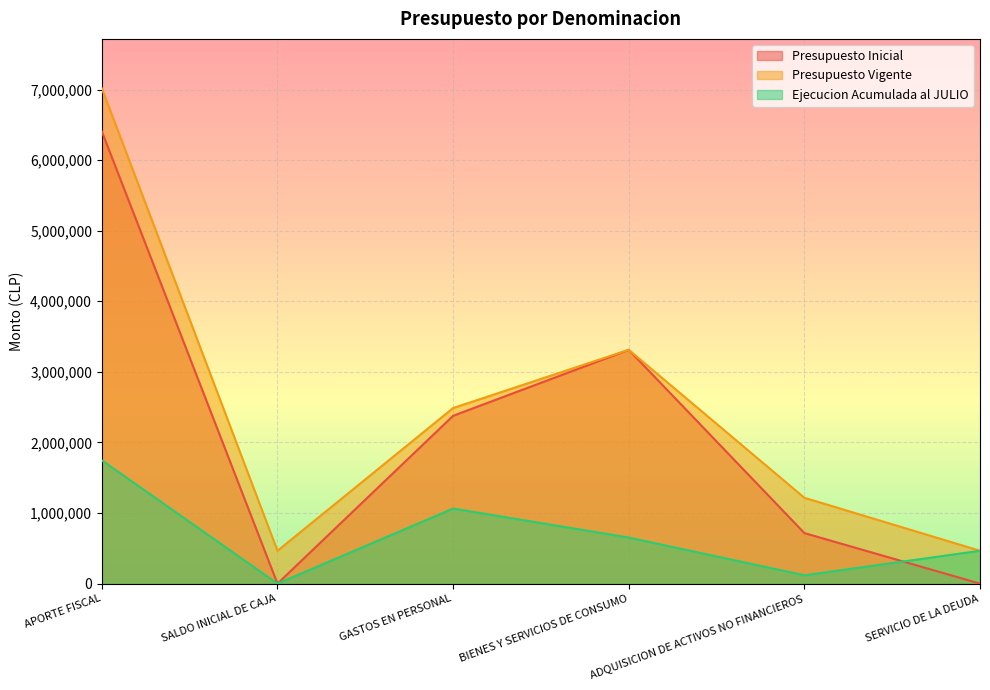

True or false: Presupuesto Vigente has a value of 10332669 at APORTE FISCAL.

False